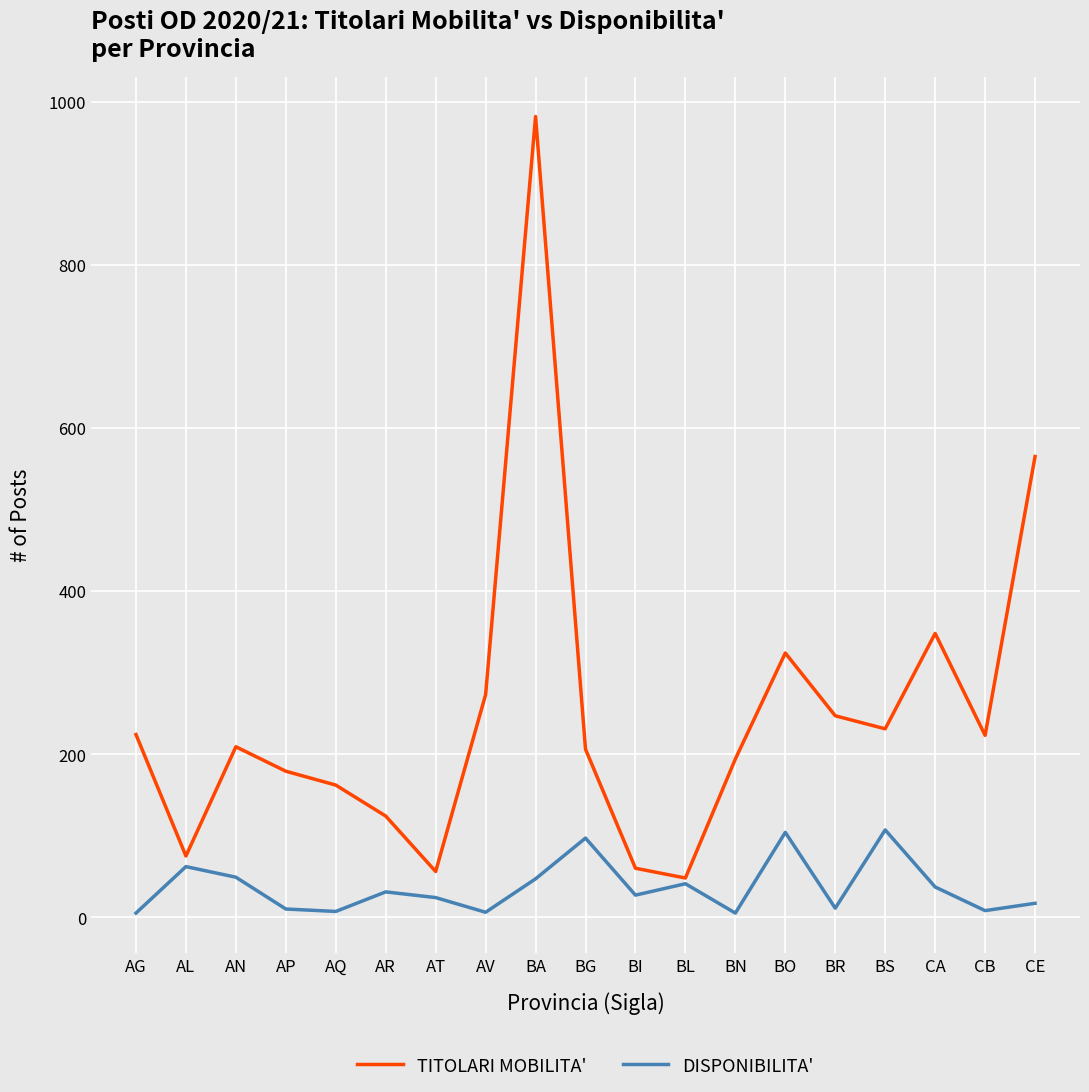

What is the maximum value shown in the chart?

982